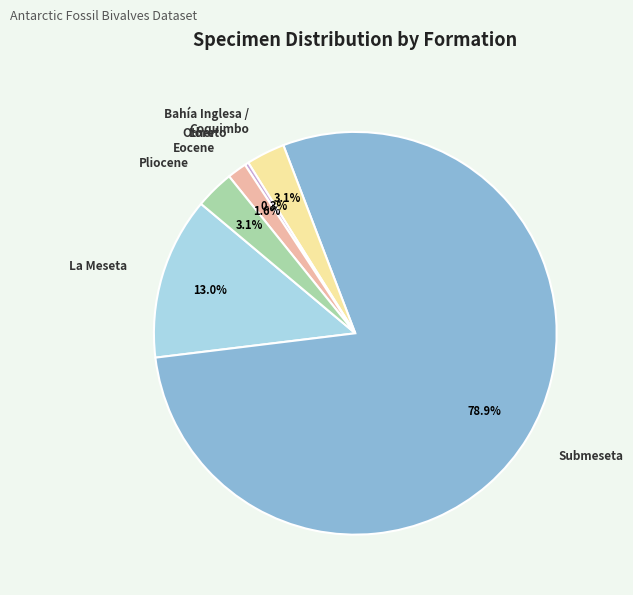

To the nearest percent, what is the difference between the largest and smallest slice percentages?

79%